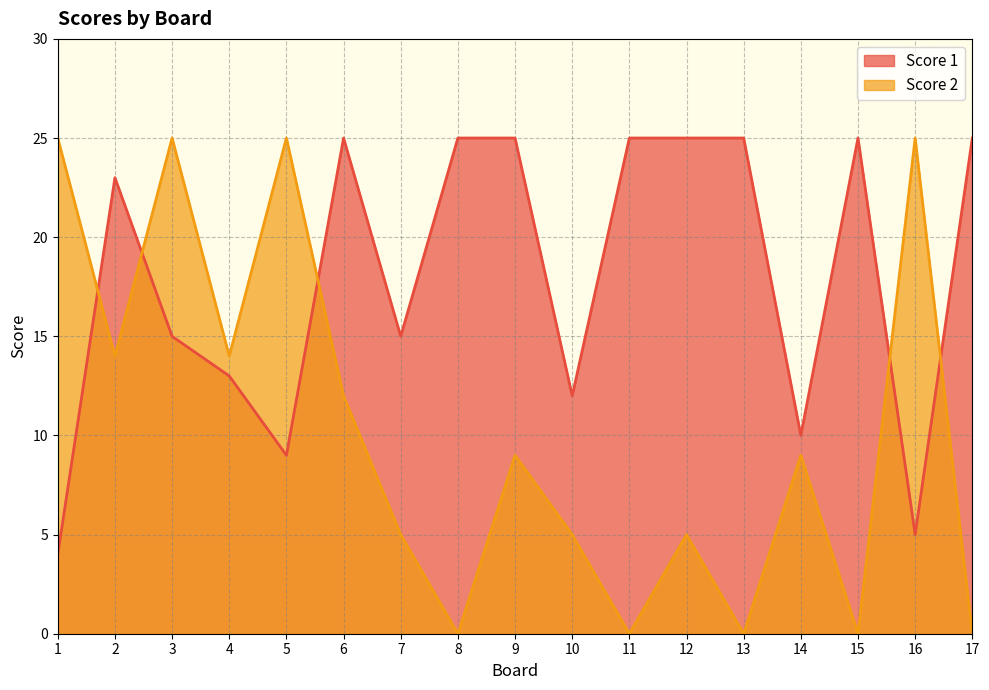

How many distinct data groups are displayed?

2